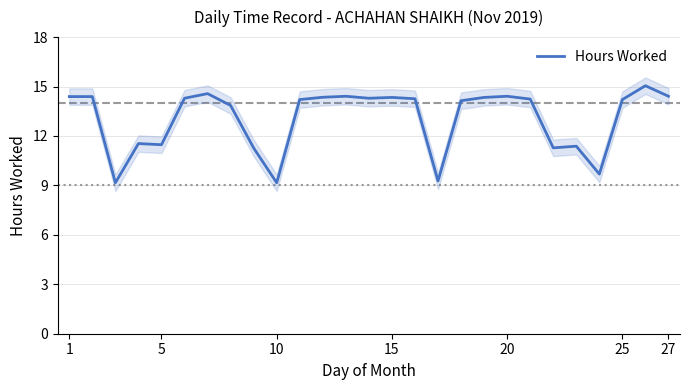

What is the highest value of the Hours Worked series?

15.1